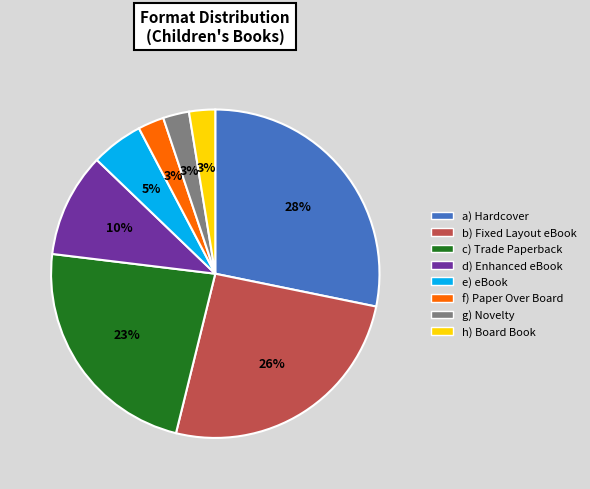

Is there a majority slice in this chart?

No